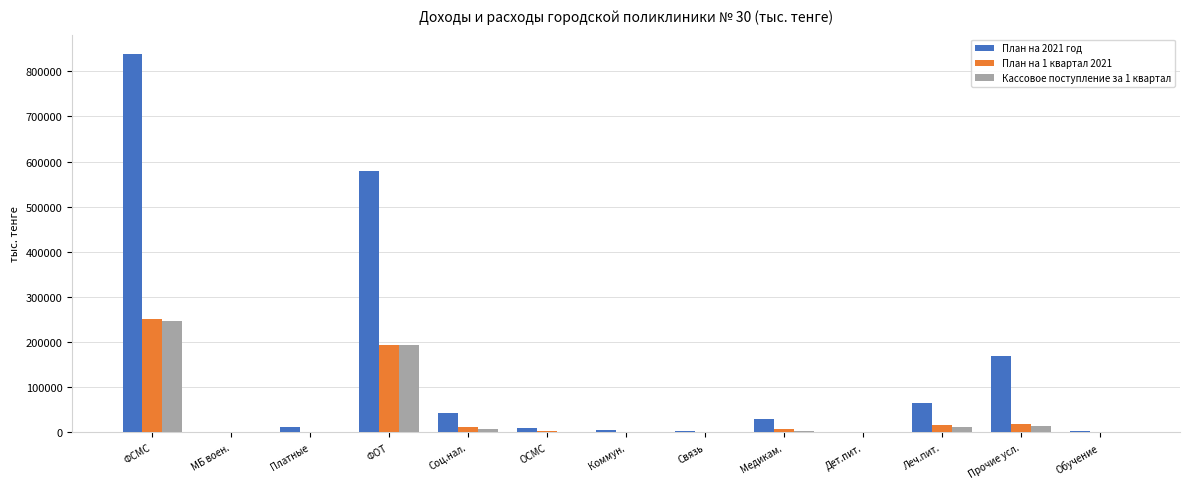

True or false: План на 2021 год has a value of 29307.5 at Медикам..

True